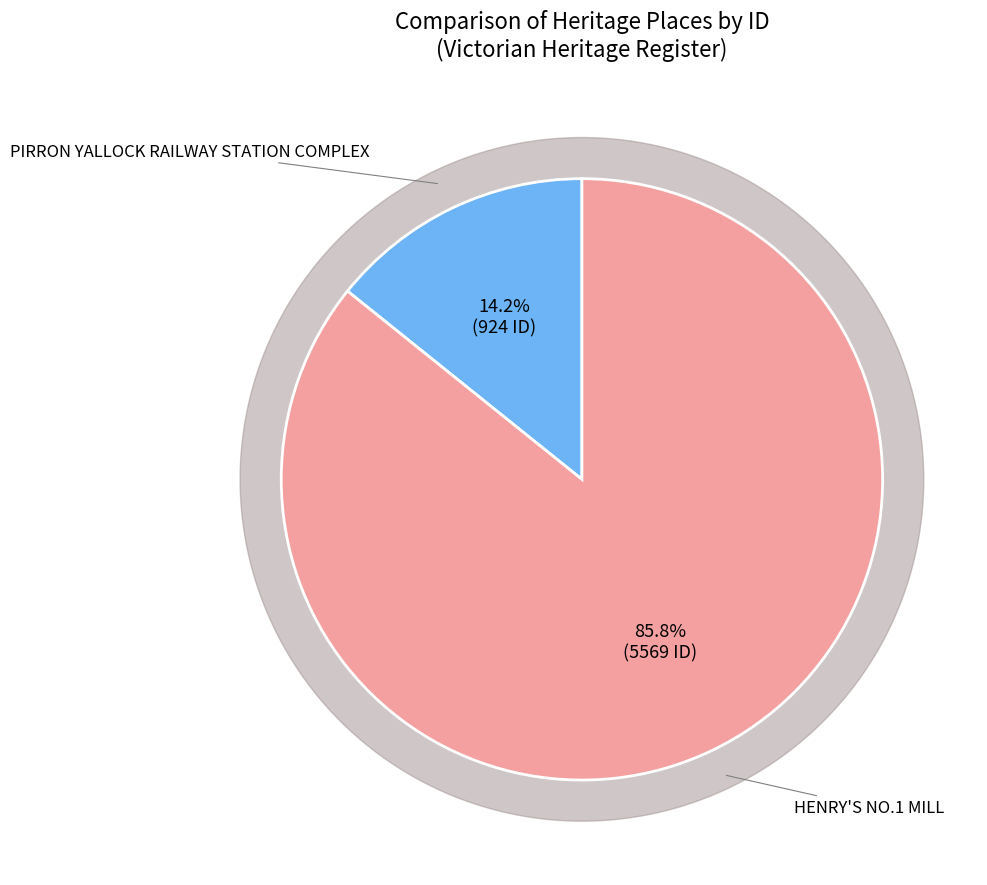

Is HENRY'S NO.1 MILL the majority of the pie?

Yes